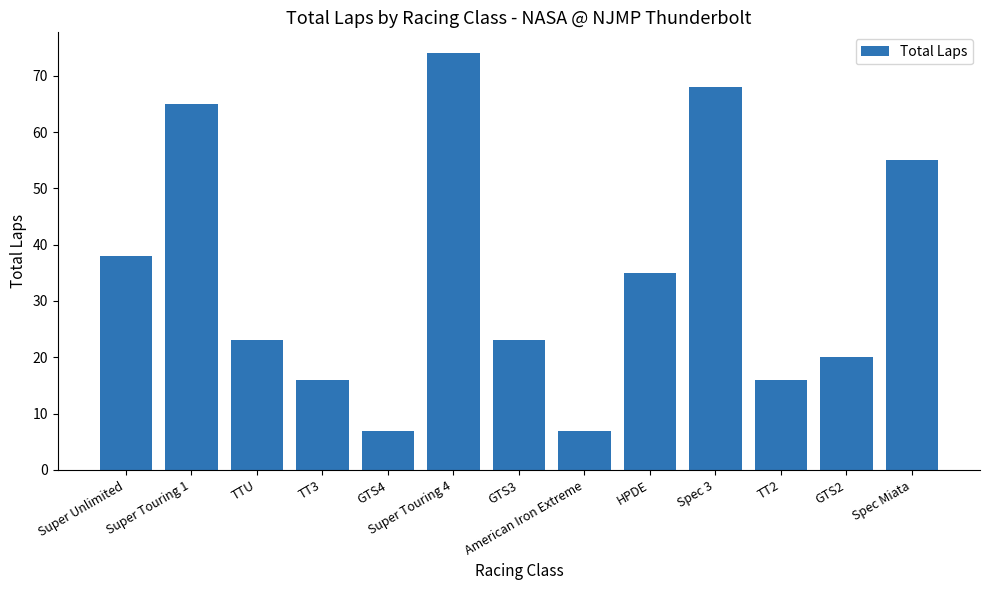

What is the label of the 13th bar from the right?

Super Unlimited